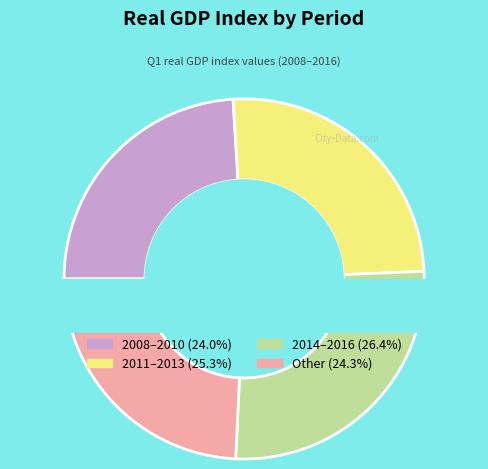

To the nearest percent, what is the difference between the largest and smallest slice percentages?

2%